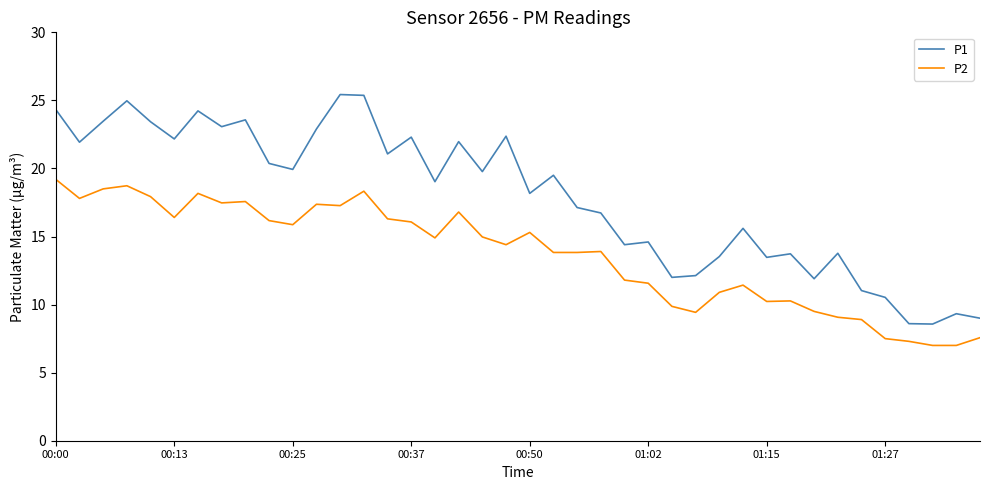

Which series has the largest total across all categories?

P1